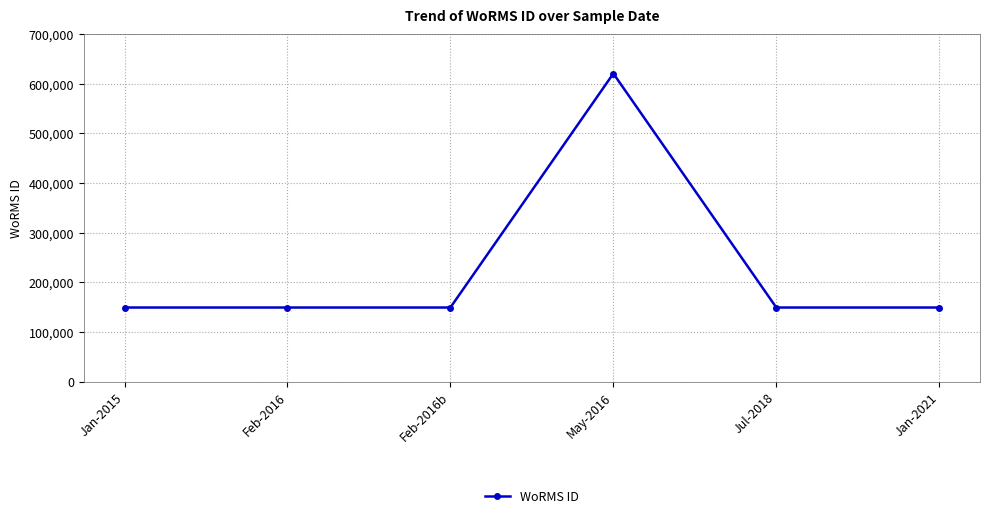

What is the average value?

227751